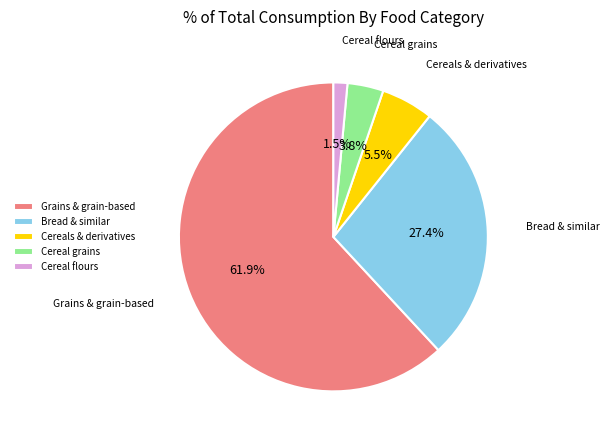

Which slice is the smallest?

Cereal flours